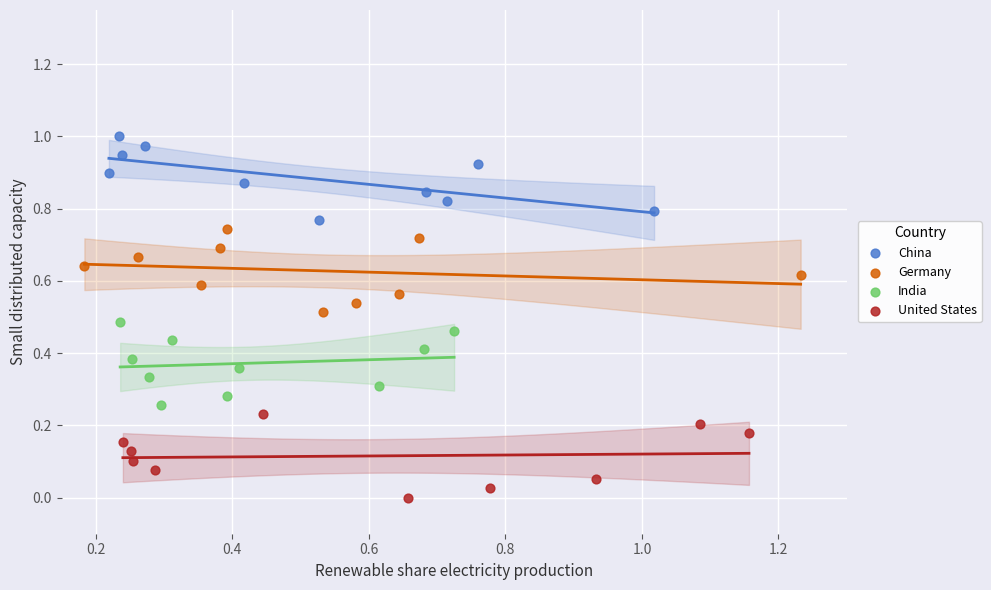

Which series reaches the minimum Y coordinate?

United States